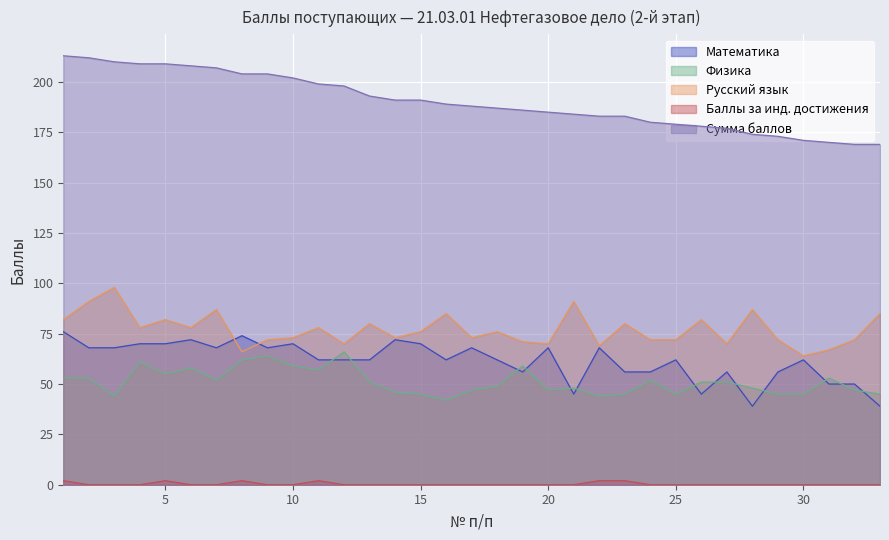

What is the value of the Баллы за инд. достижения point at the 1st from the left?

2